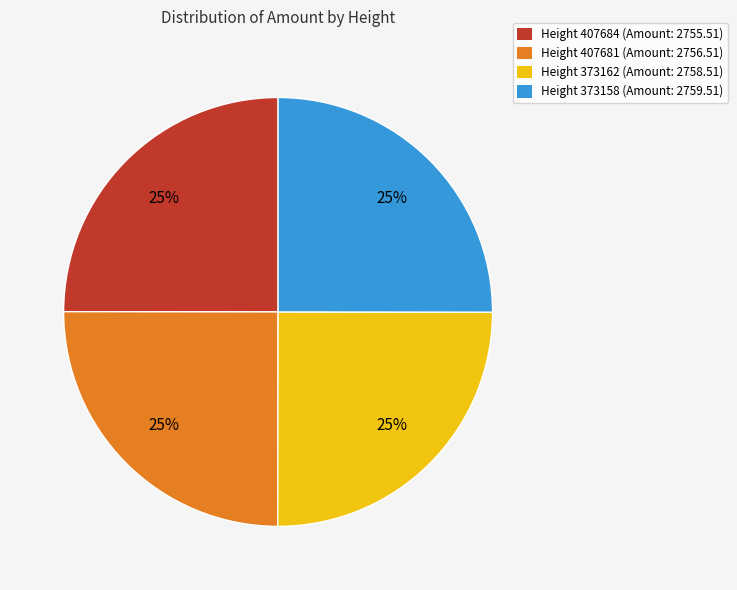

What percentage is the Height 373162 (Amount: 2758.51) slice, to the nearest percent?

25%